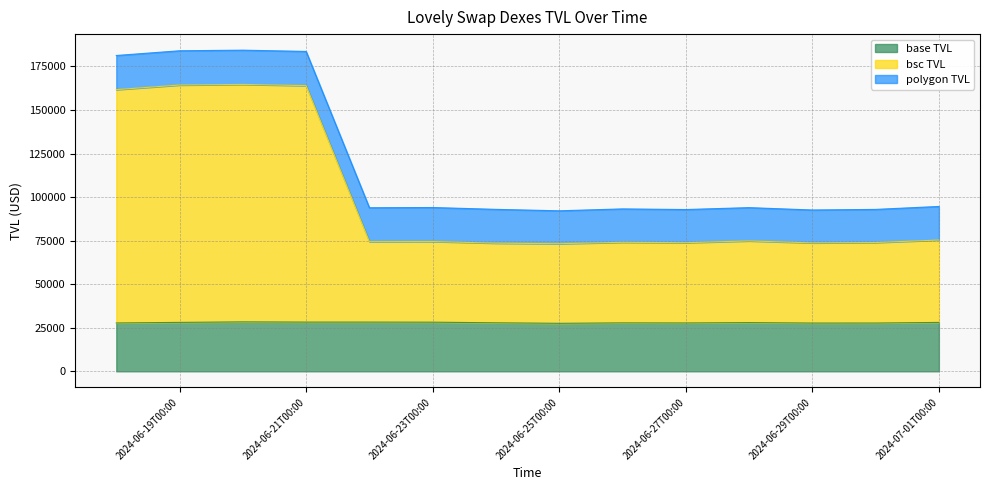

What is the total value across all series at 2024-06-27T00:00?

92856.4